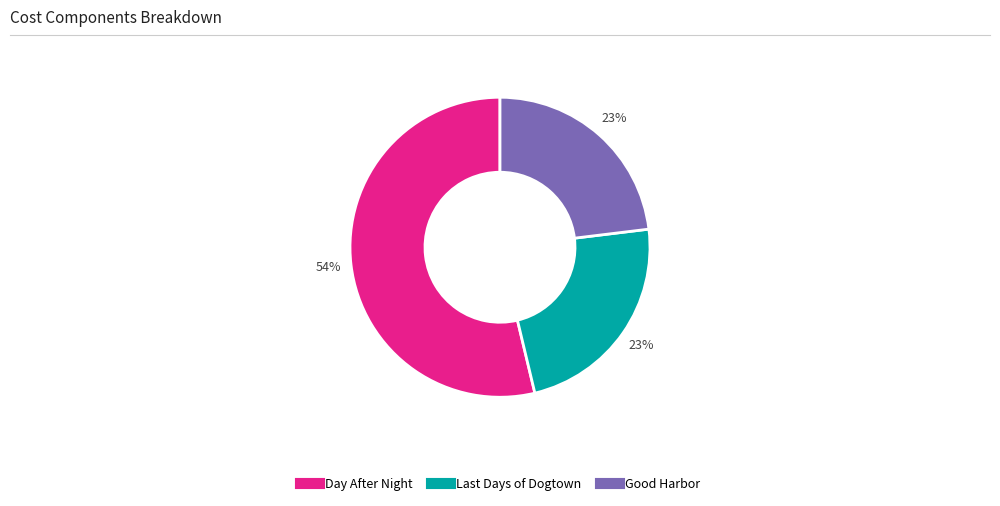

How many segments does this pie chart have?

3